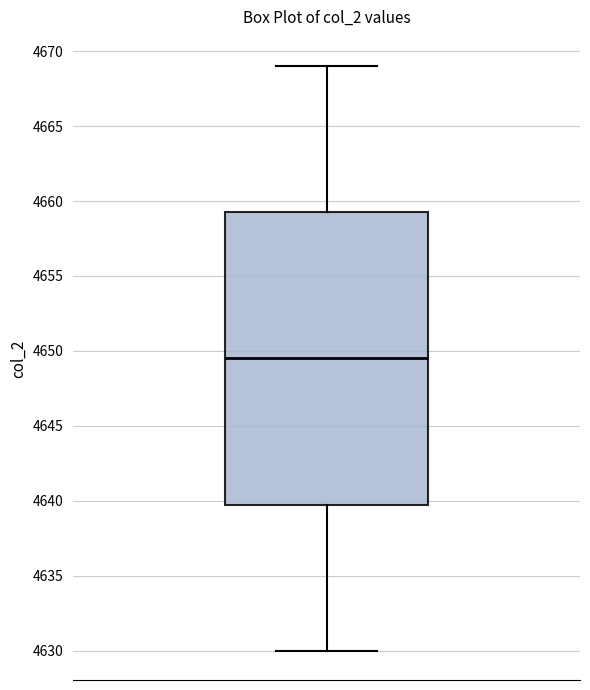

Where does the lower whisker of the box end on the y-axis? The values are not printed on the chart, so give them approximately, as read against the axis.

4630.0